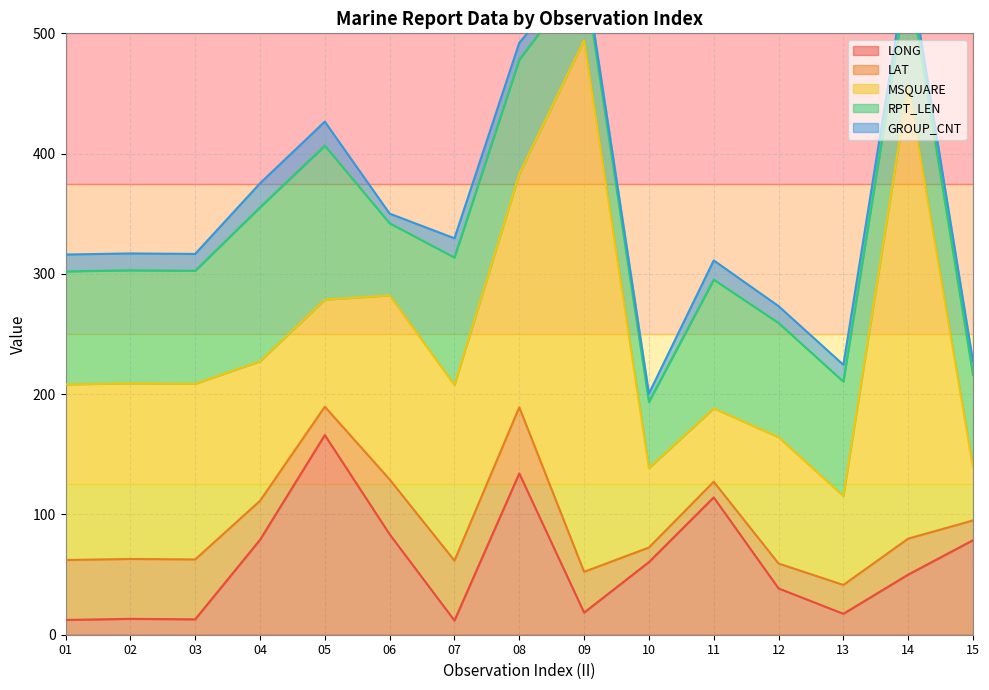

Which series has the largest total across all categories?

MSQUARE